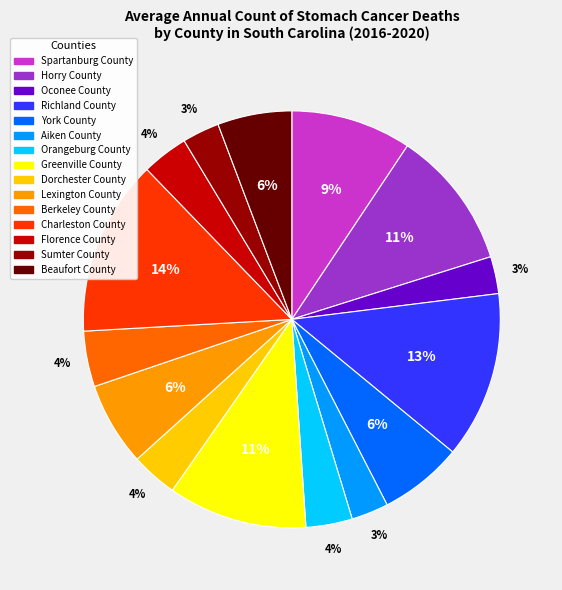

To the nearest percent, what is the difference between the Orangeburg County and Richland County slice percentages?

9%